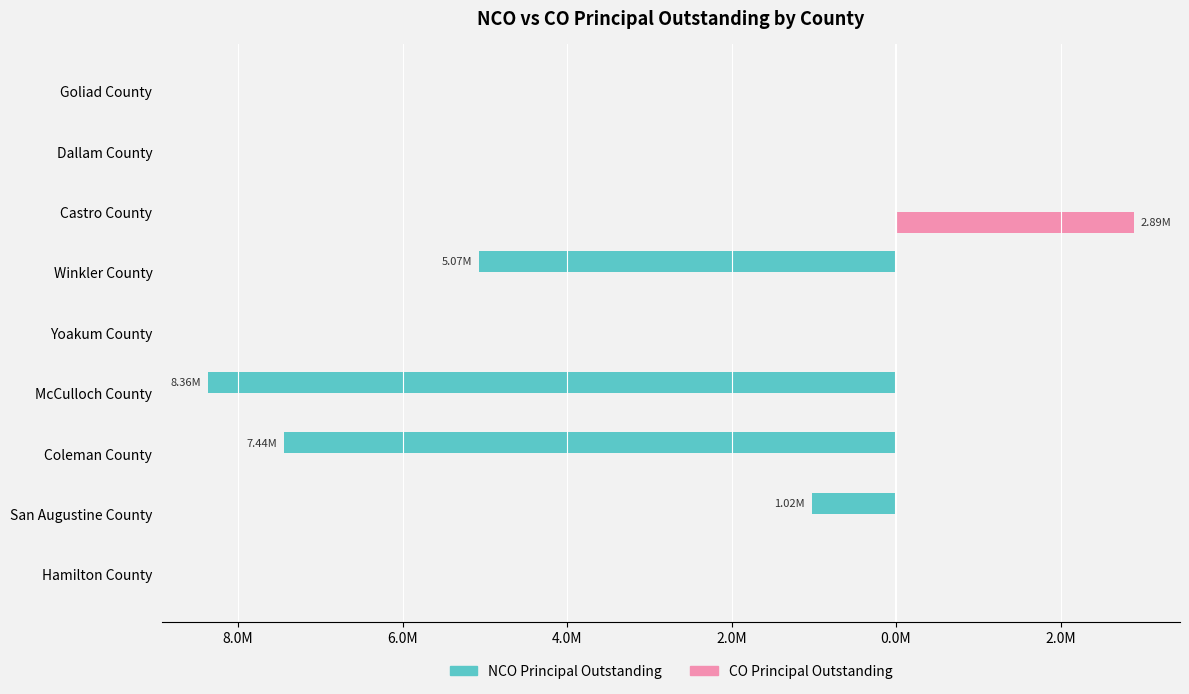

Rank the series by their maximum value, from highest to lowest.

CO Principal Outstanding, NCO Principal Outstanding